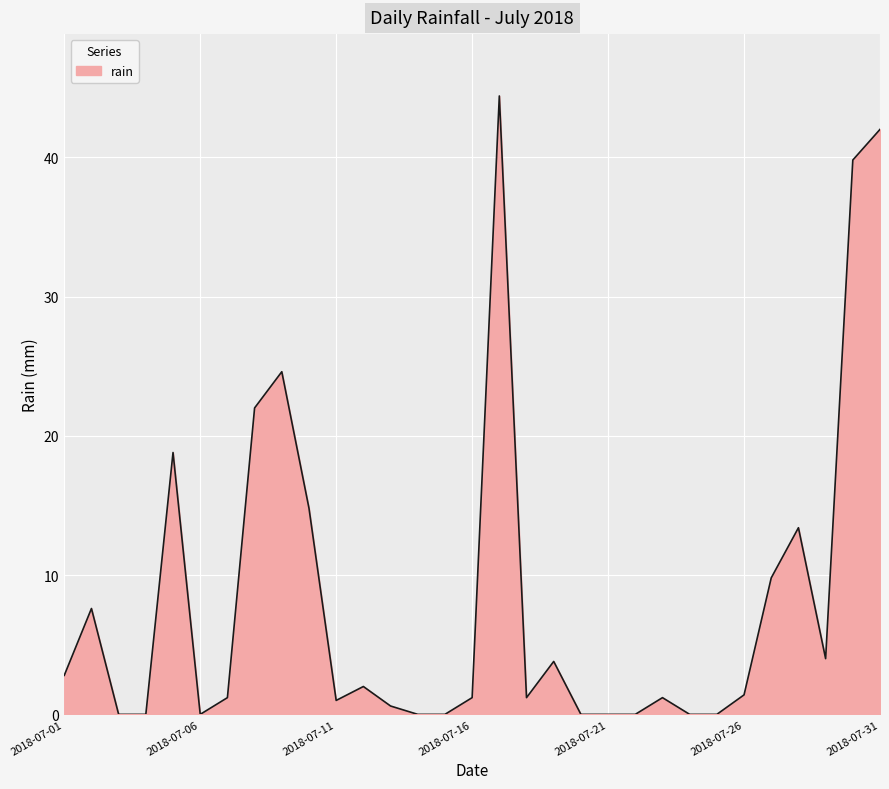

What is the maximum value shown in the chart?

44.4